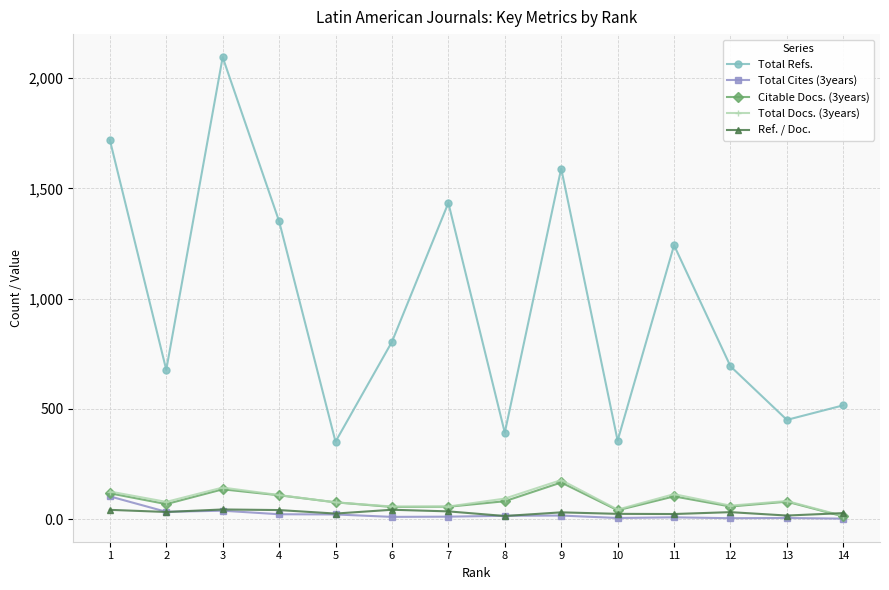

Which series has the largest total across all categories?

Total Refs.